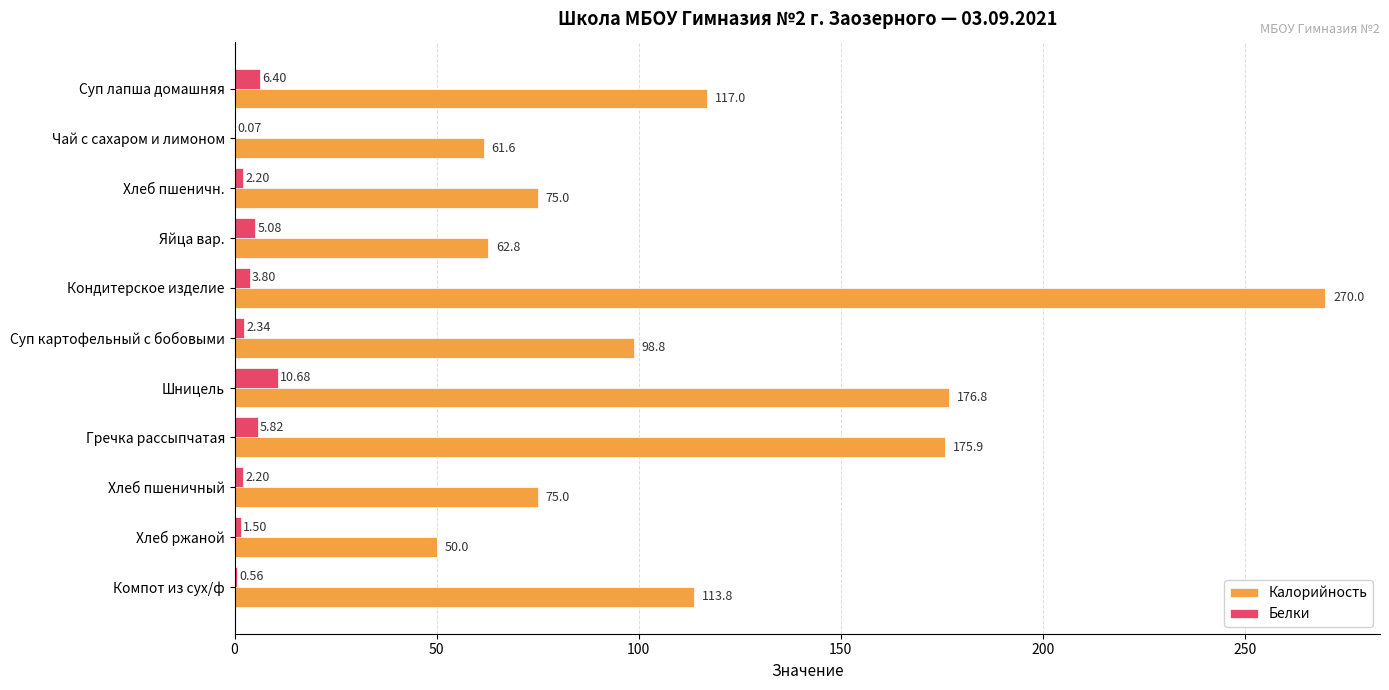

Which label corresponds to the largest value in the chart?

Кондитерское изделие